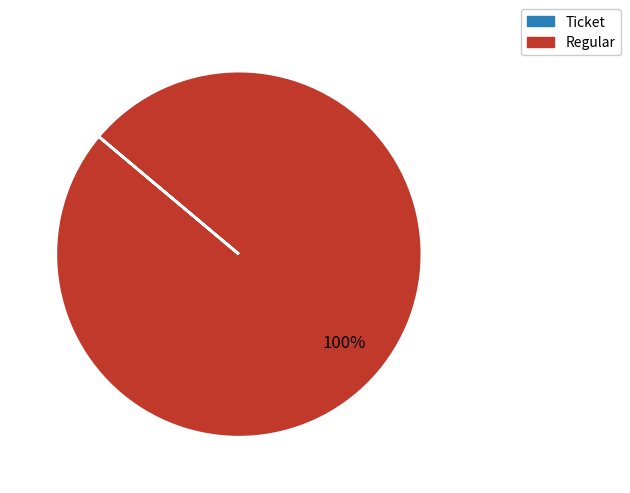

Does Regular represent more than half of the total?

Yes